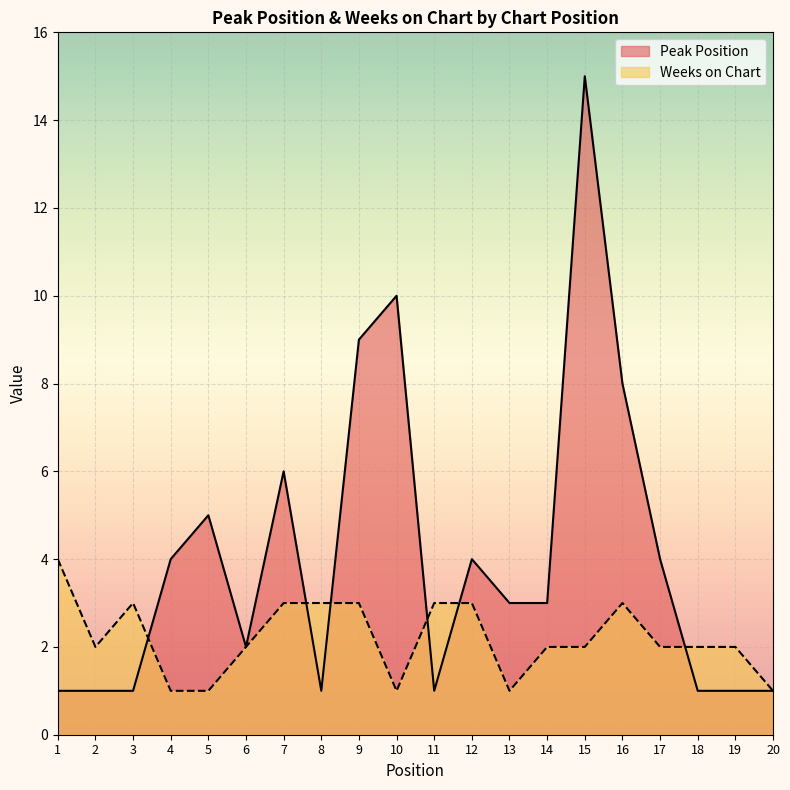

What is the difference between the maximum and second lowest values in the Weeks on Chart series?

3